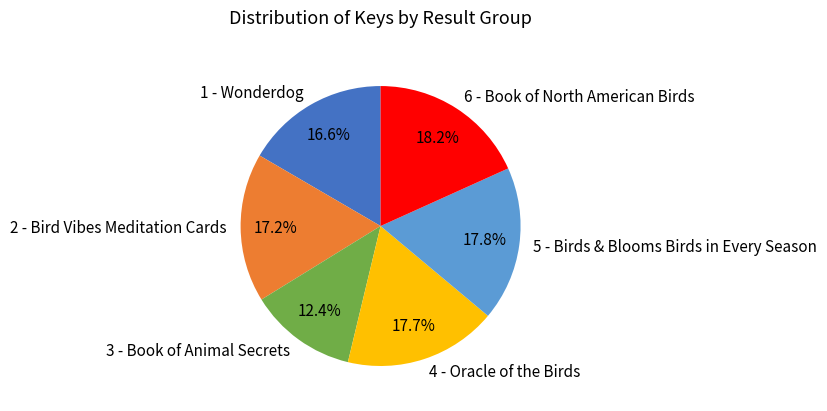

Which category has the smallest portion of the pie?

3 - Book of Animal Secrets